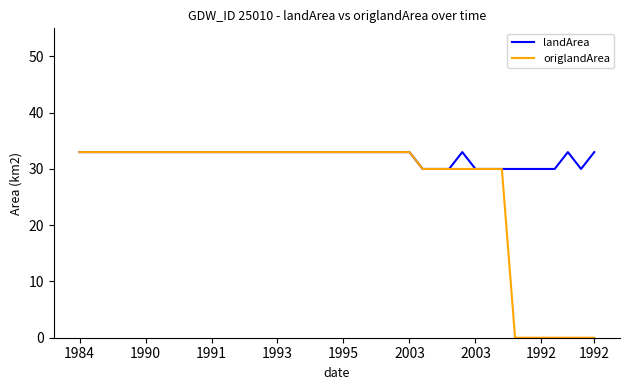

What is the maximum value shown in the chart?

33